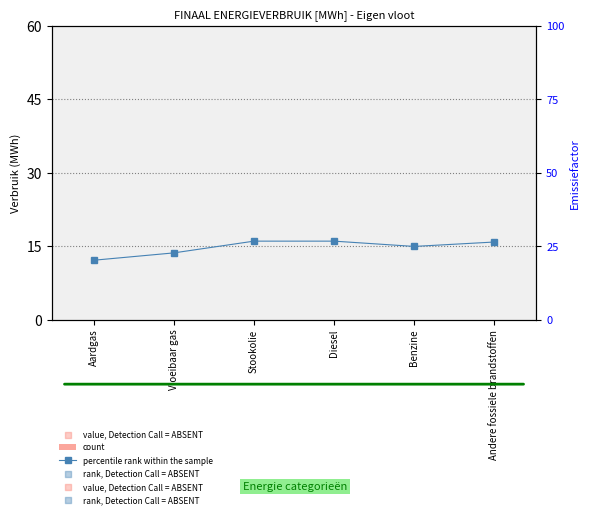

Which series has the largest Y range (max minus min)?

percentile rank within the sample